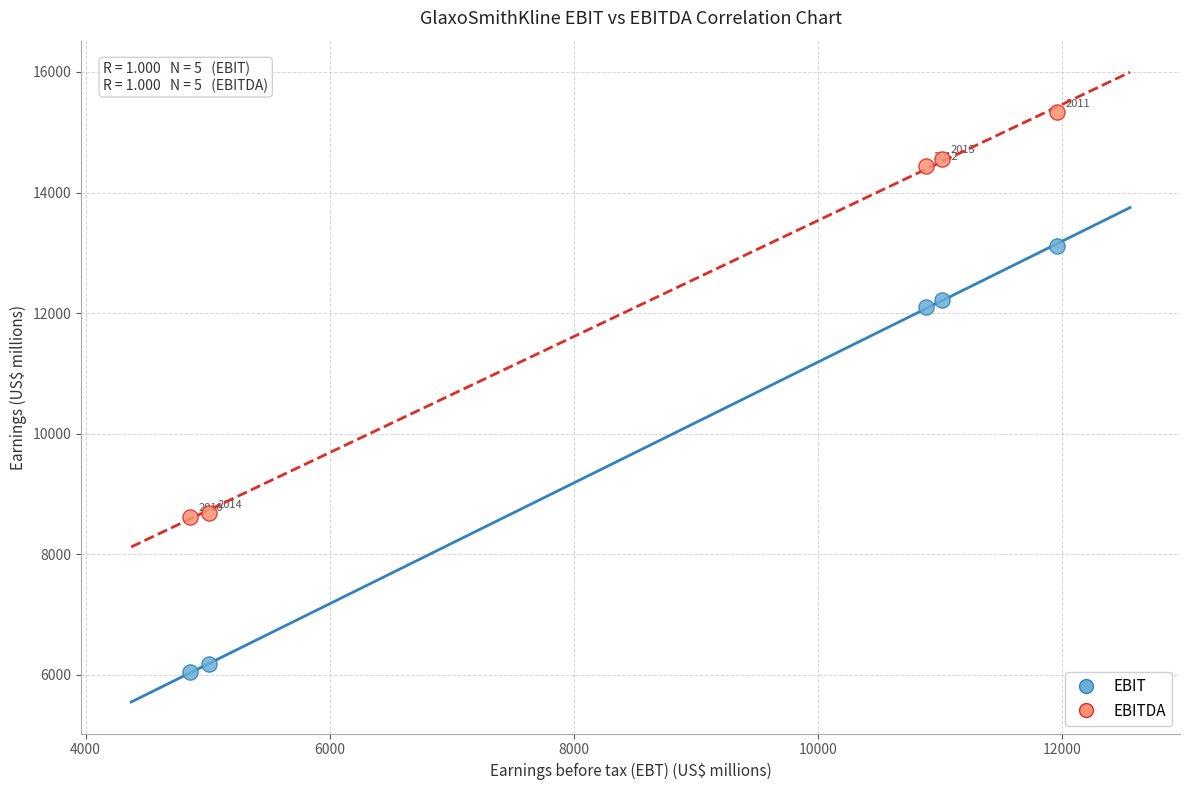

Across all data points, what is the range of X values (max minus min)?

7102